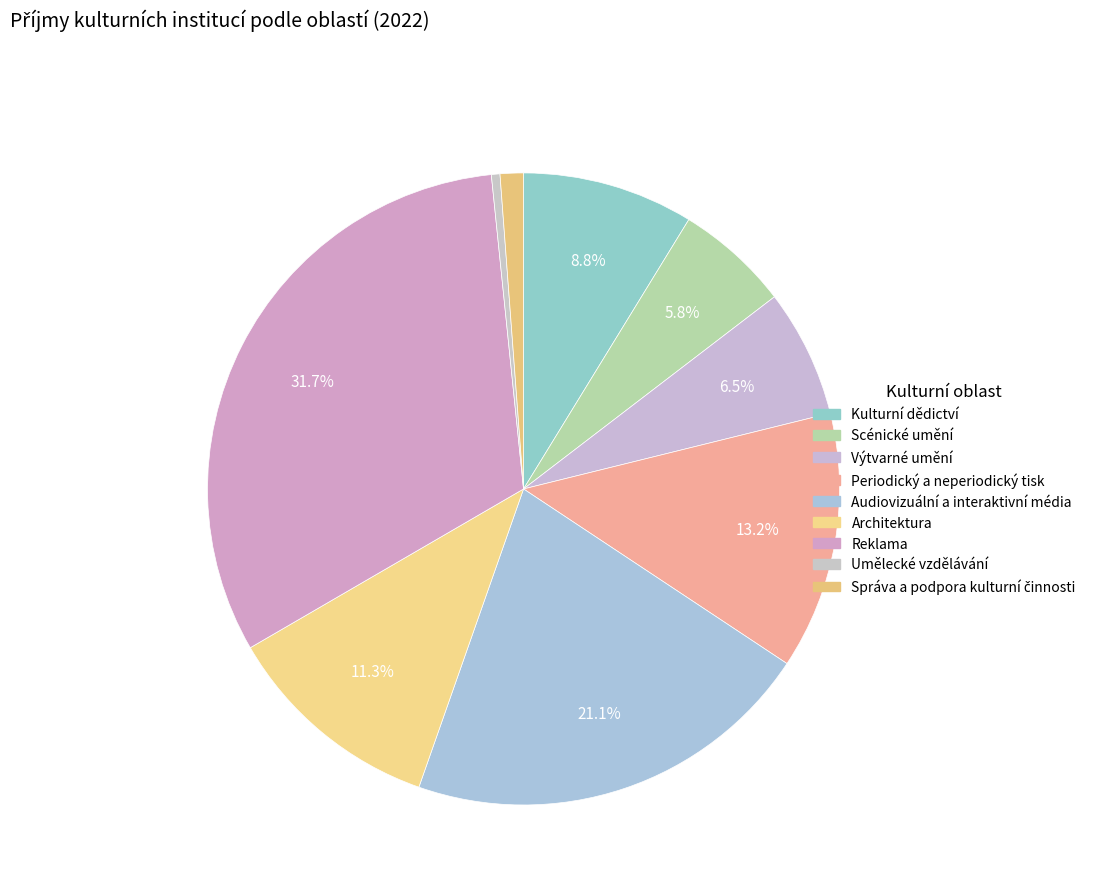

What is the smallest slice in the pie chart?

Umělecké vzdělávání